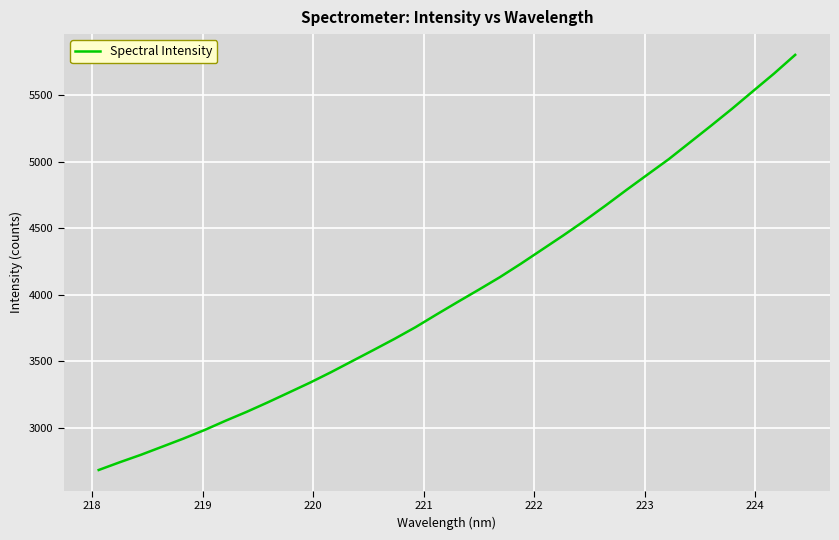

What is the maximum value shown in the chart?

5800.1